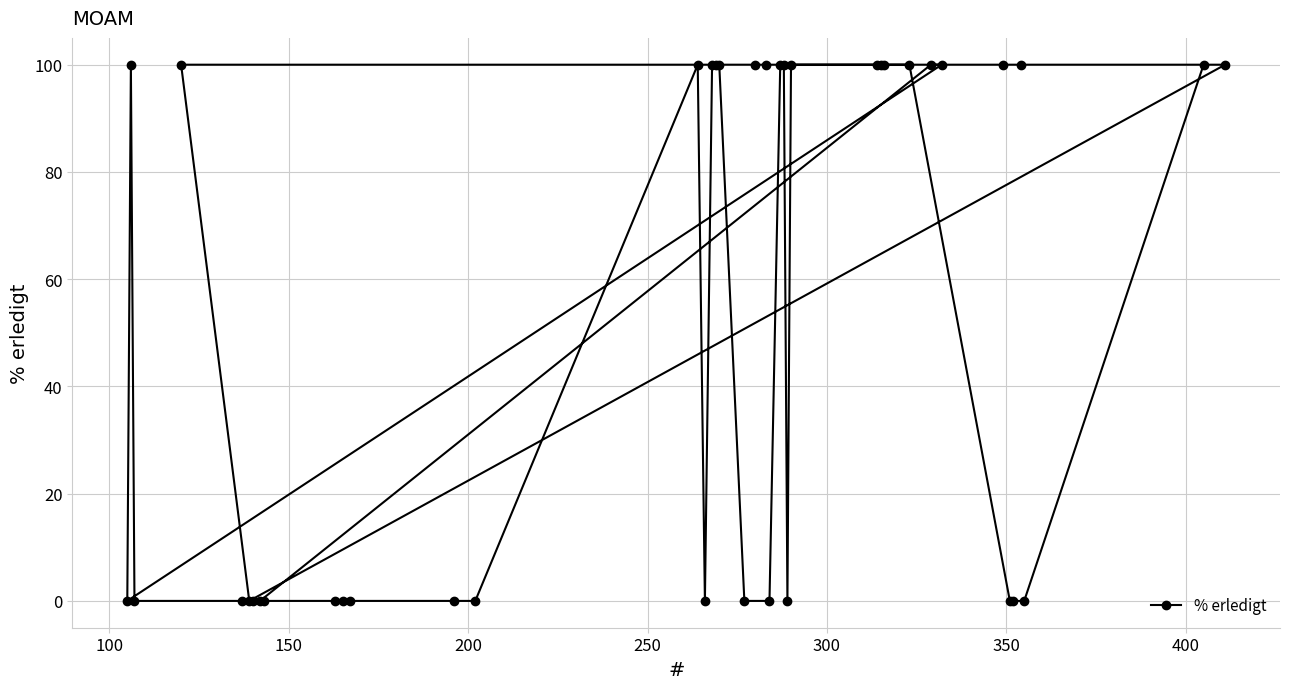

What is the sum of all values?

2100